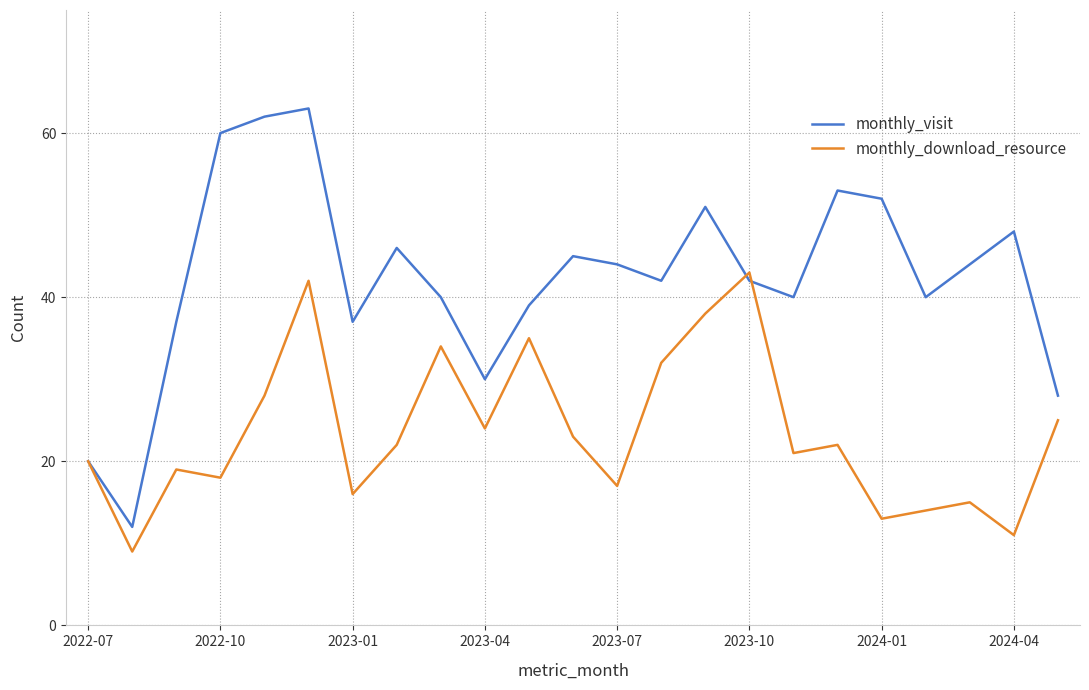

At how many categories does at least one series exceed 49?

6